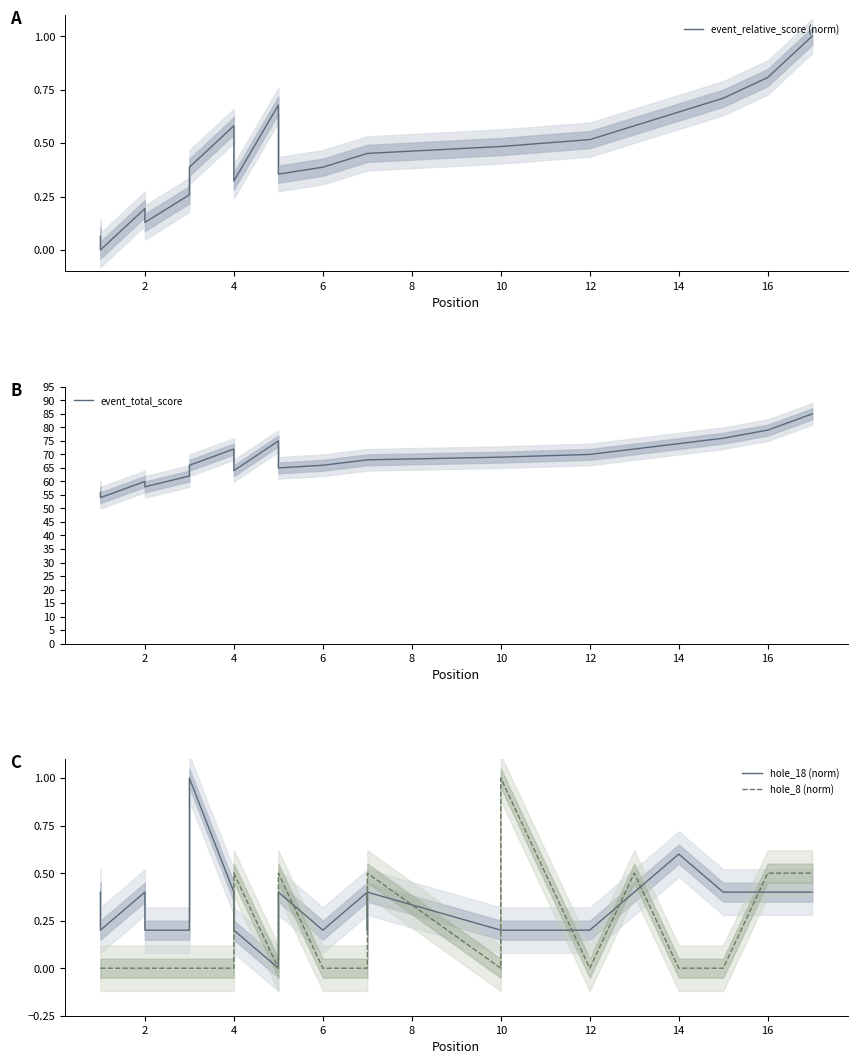

True or false: hole_8 (norm) and event_total_score cross at least once.

False